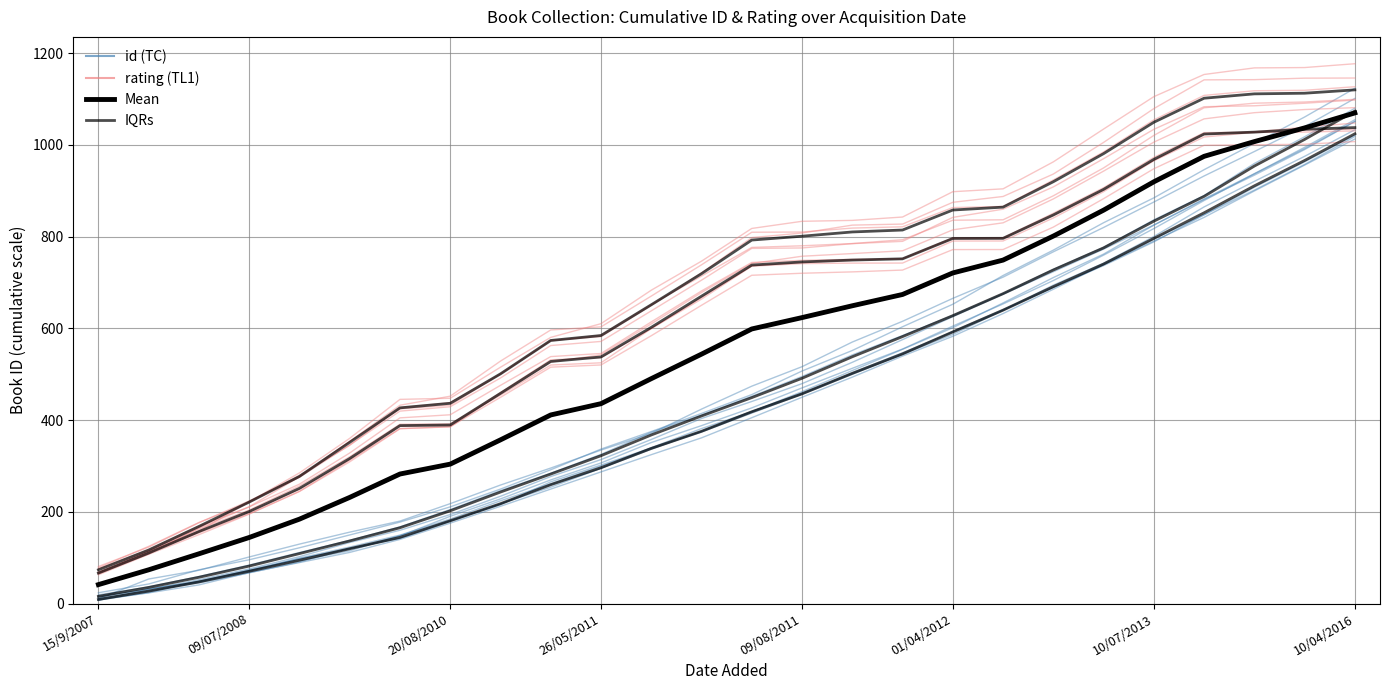

True or false: IQRs has more than 1 points higher than both neighbors.

False